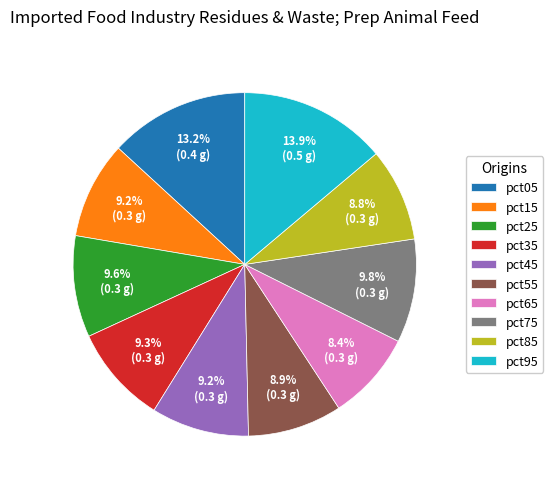

To the nearest percent, what is the average slice percentage?

10%